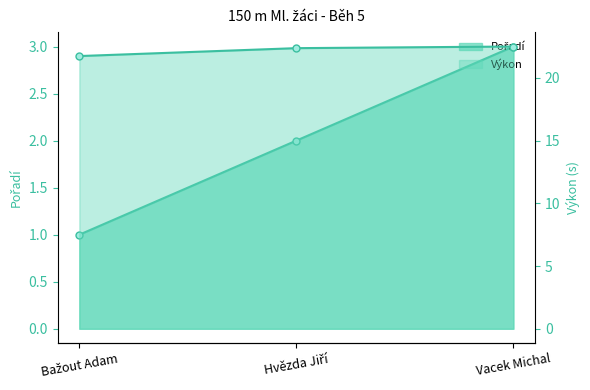

The Pořadí series shows 0.5 at Hvězda Jiří. True or false?

False